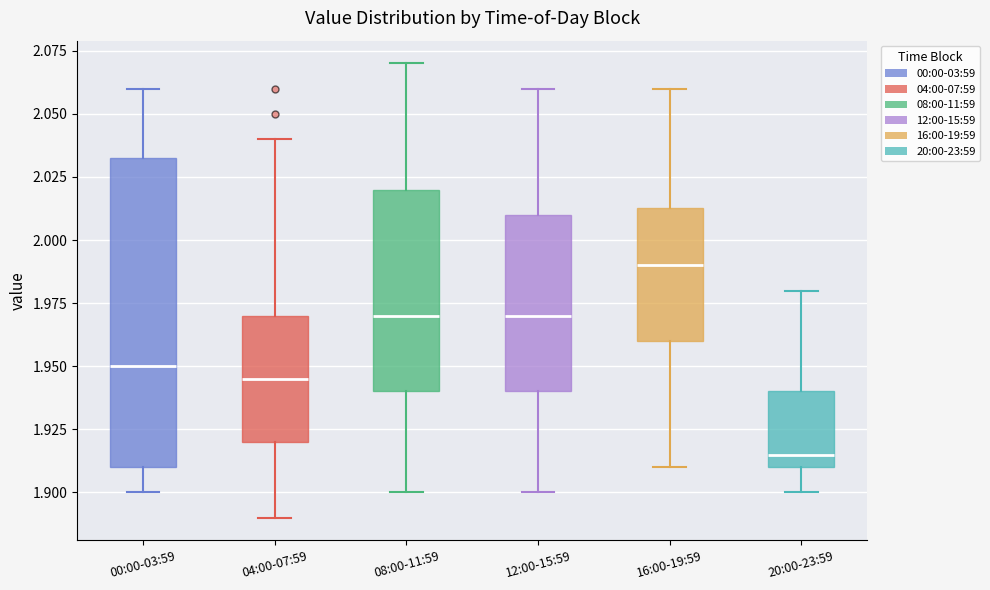

Comparing the boxes themselves (not the whiskers), which one is the tallest?

00:00-03:59